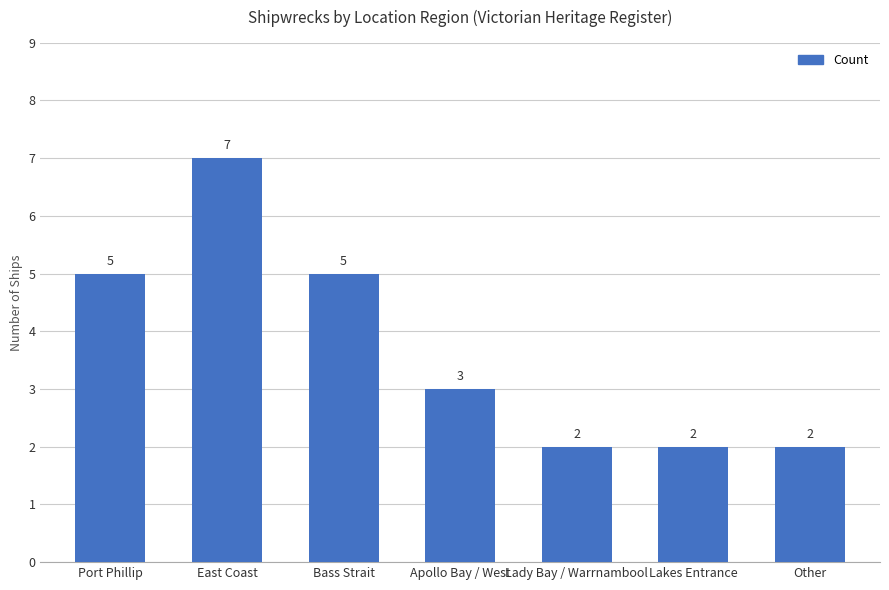

Is it true that the value at Other is 1?

False